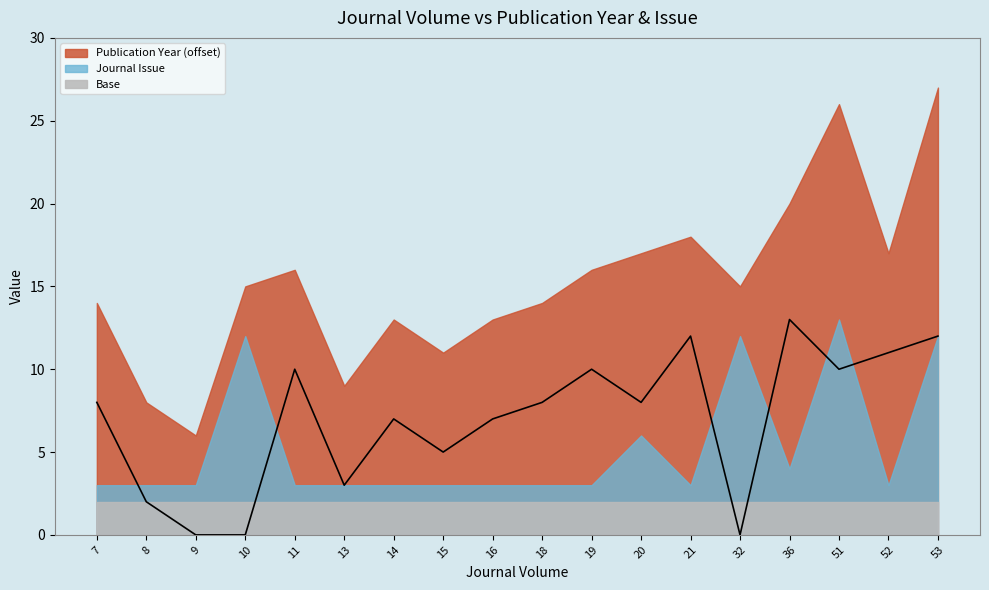

How many values exceed 8?

7